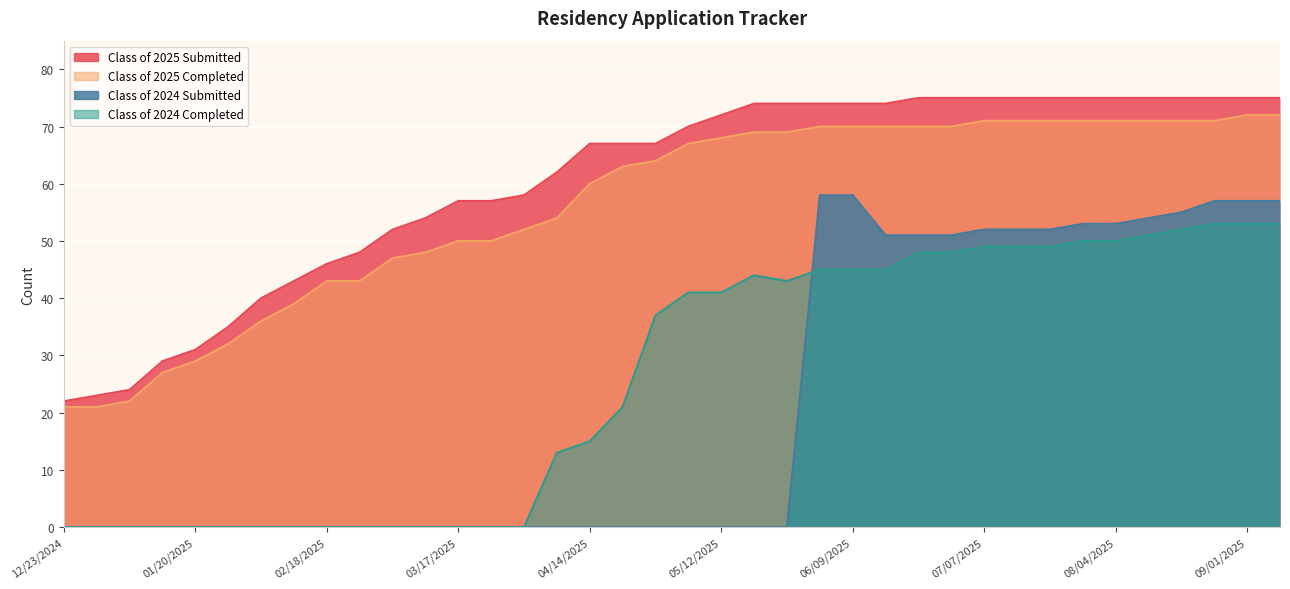

Does the chart display data point markers on the line(s)?

No